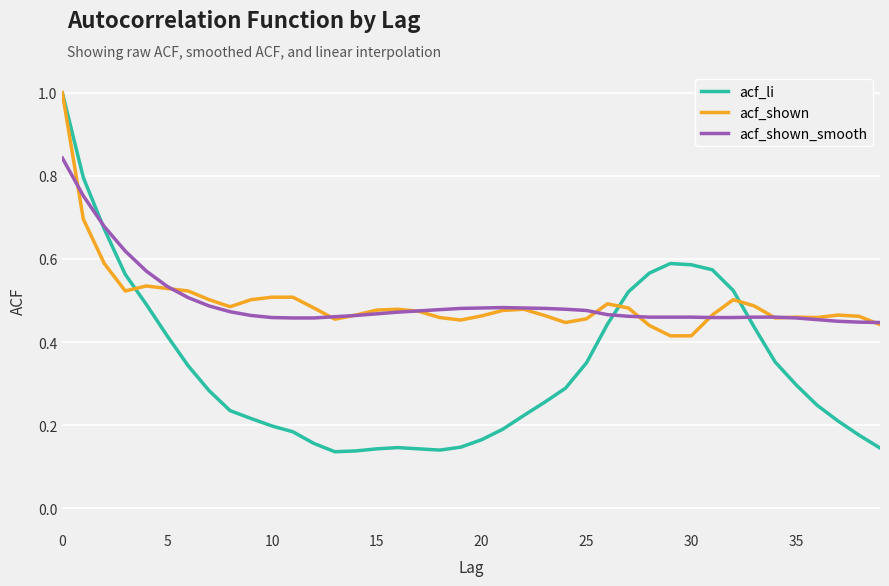

What is the maximum value for acf_li?

1.0